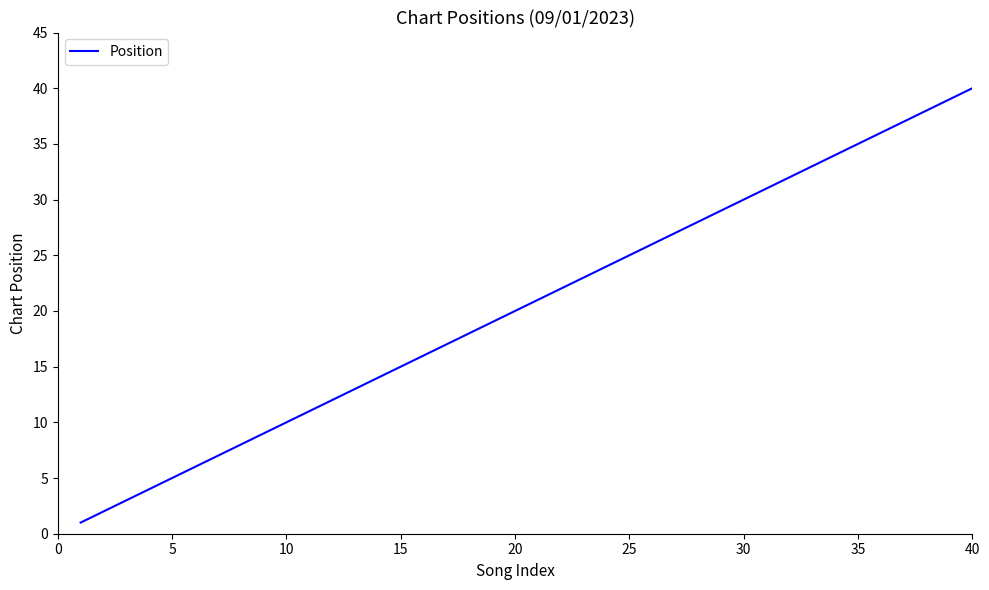

What is the difference between the maximum and minimum values?

39